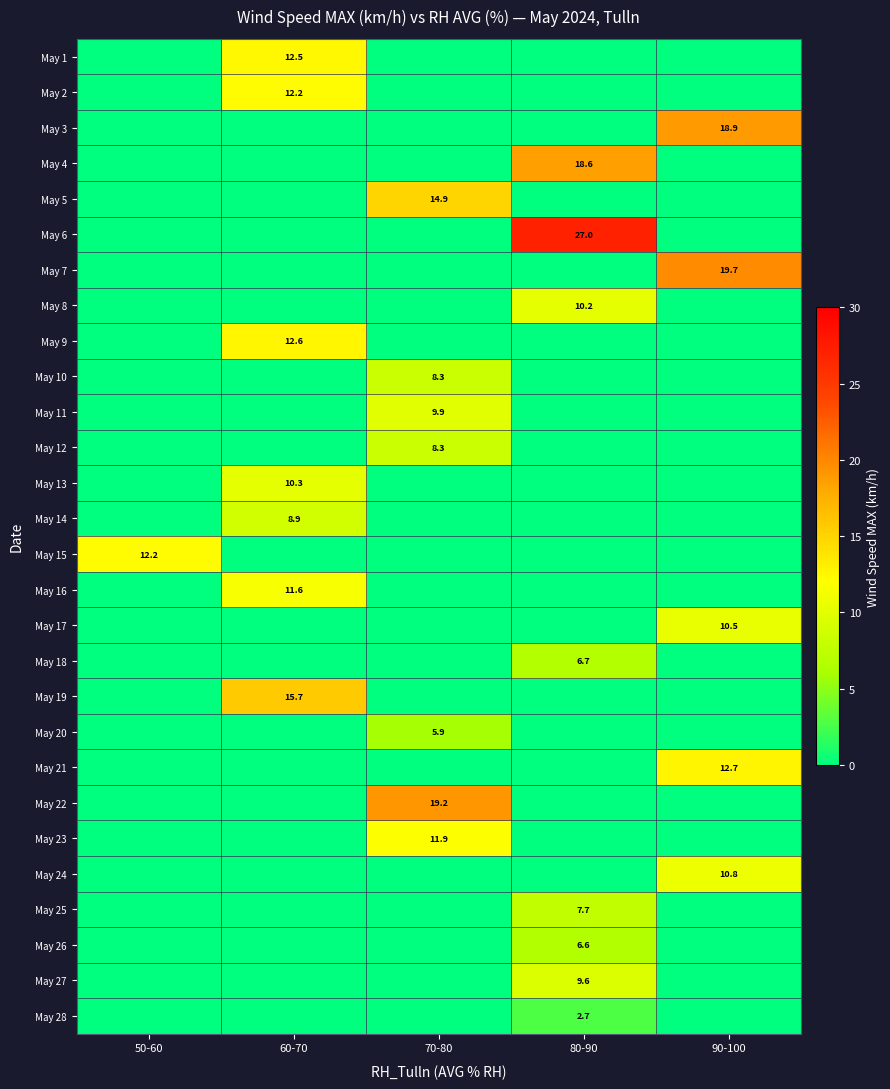

The value of May 18 at 80-90 is 3.5. True or false?

False